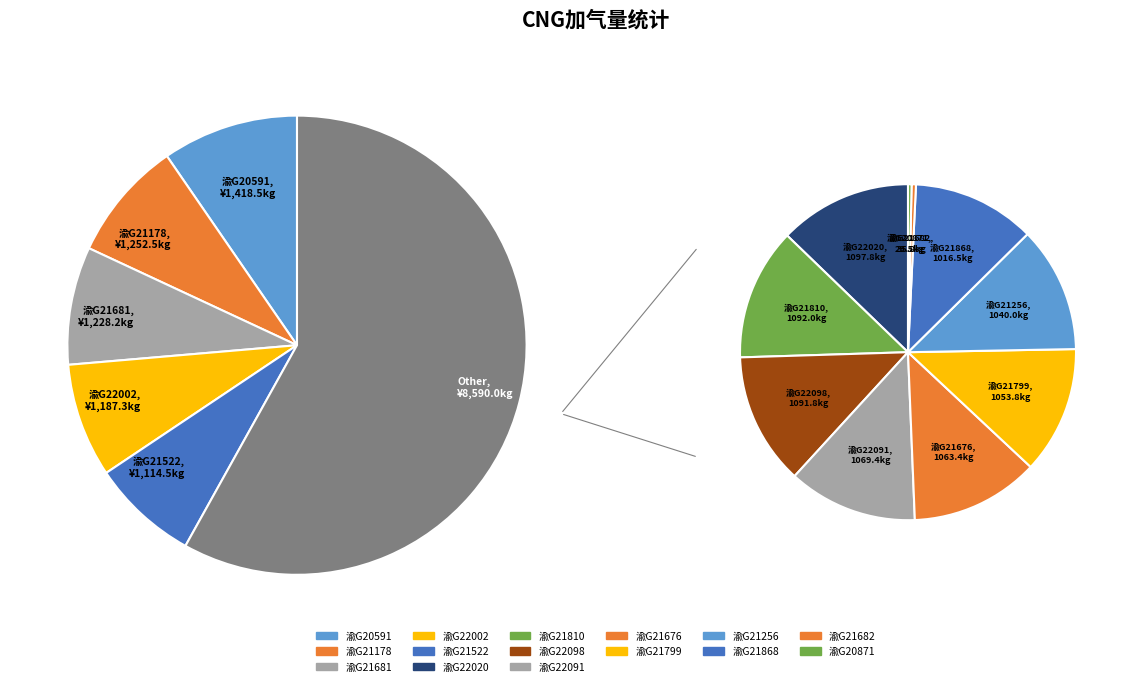

How many segments does this pie chart have?

15